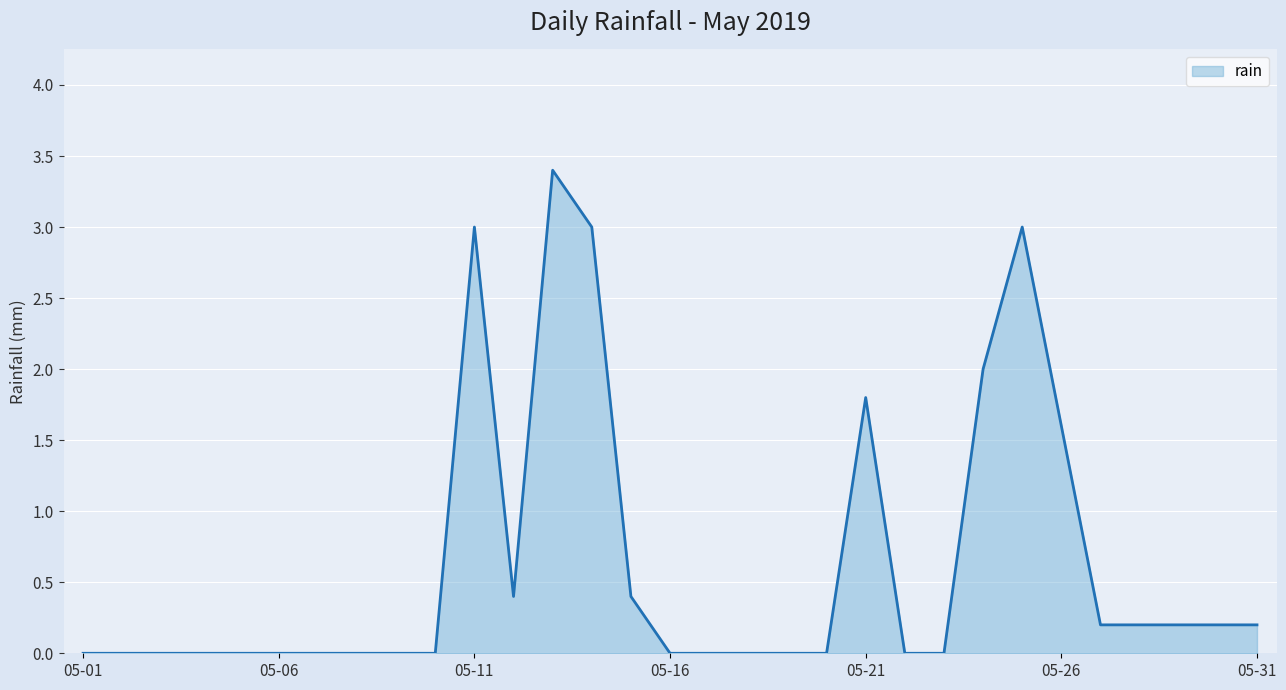

Reading left to right, list all the values displayed in this chart.

0.0	0.0	0.0	0.0	0.0	0.0	0.0	0.0	0.0	0.0	3.0	0.4	3.4	3.0	0.4	0.0	0.0	0.0	0.0	0.0	1.8	0.0	0.0	2.0	3.0	1.6	0.2	0.2	0.2	0.2	0.2